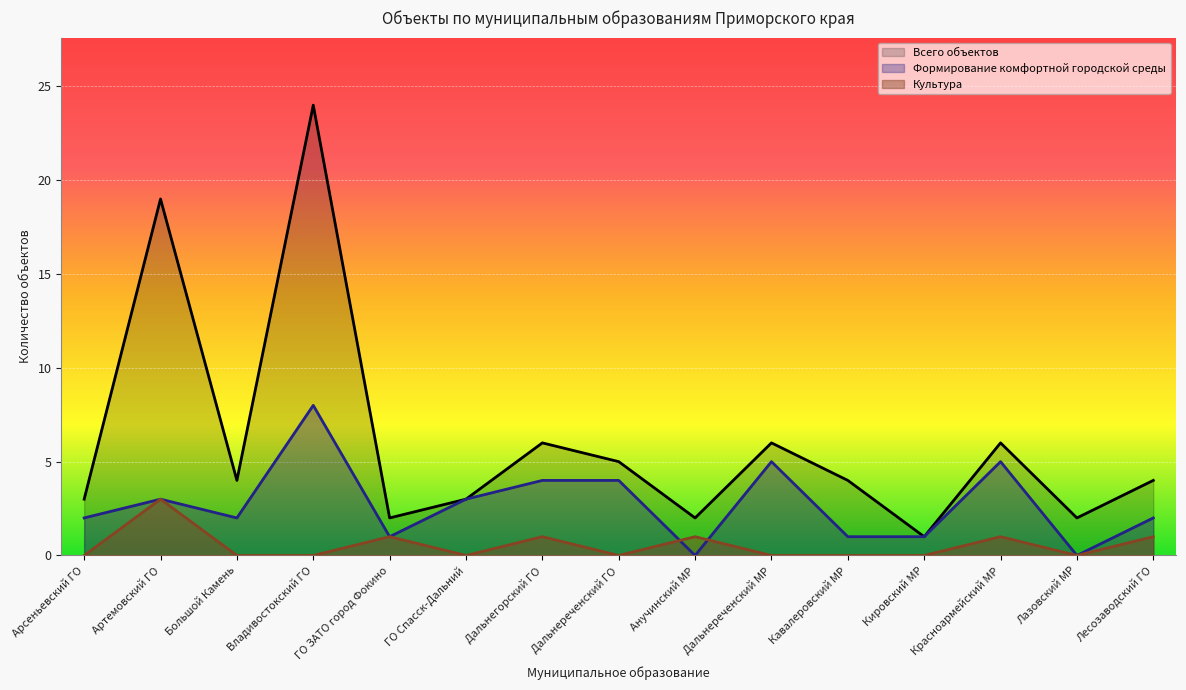

How many interior local peaks does the Формирование комфортной городской среды series have?

4